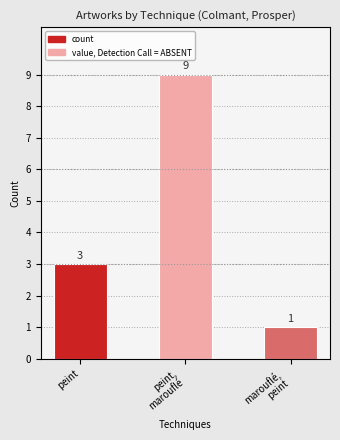

Reading left to right, list all the values displayed in this chart.

peint=3	peint,
marouflé=9	marouflé,
peint=1